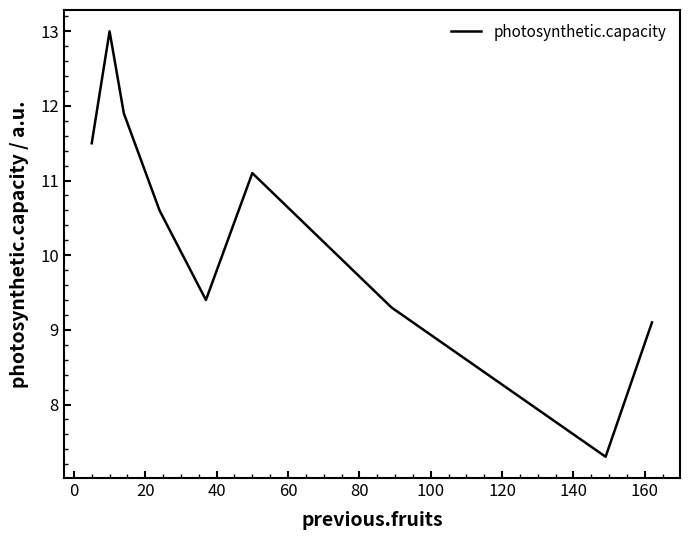

What is the minimum value shown in the chart?

7.3